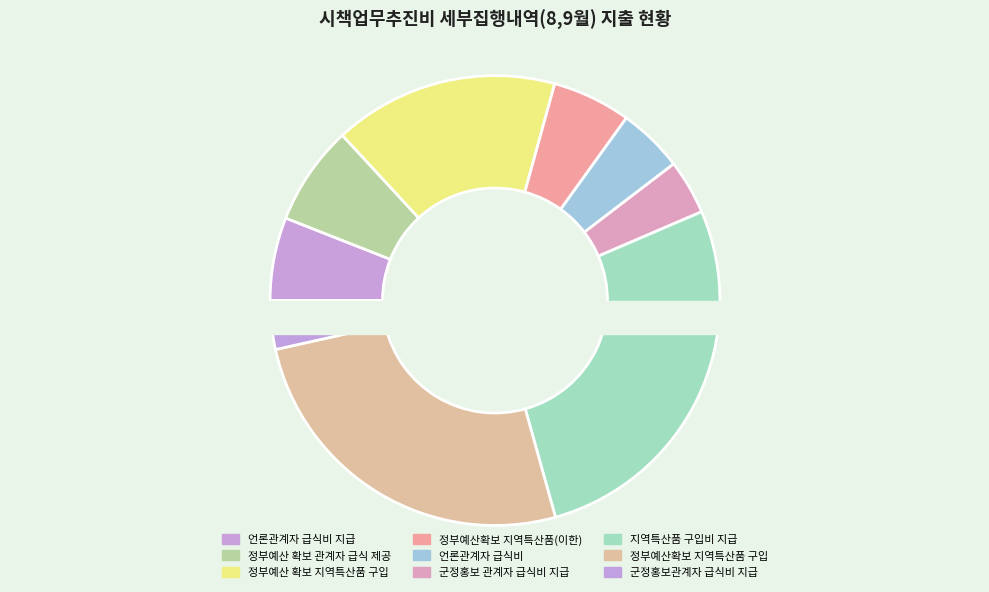

Which has a higher value, 군정홍보 관계자 급식비 지급 or 정부예산확보를 이한 지역특산품 구입?

정부예산확보를 이한 지역특산품 구입